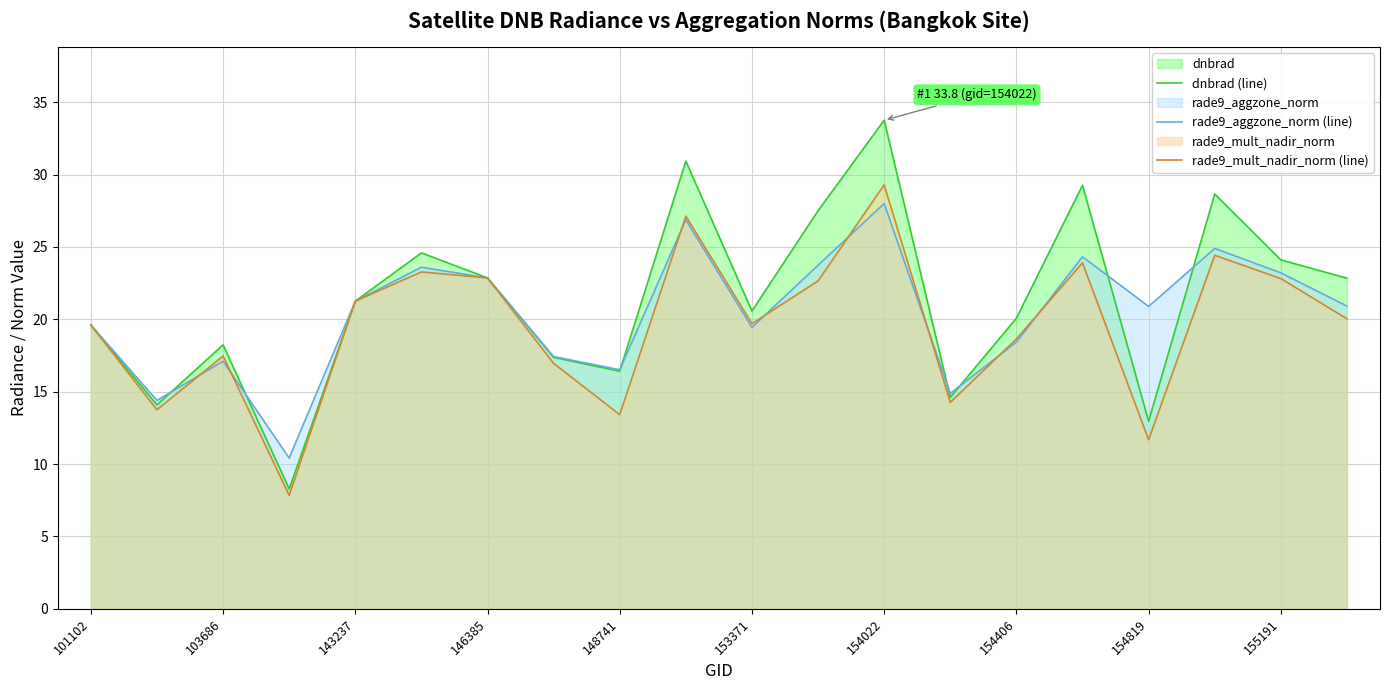

What is the total value across all series at 154406?

57.2